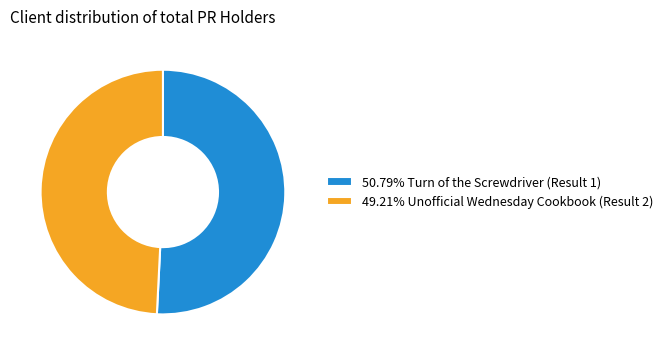

Approximately how many times larger is the value at 50.79% Turn of the Screwdriver (Result 1) compared to 49.21% Unofficial Wednesday Cookbook (Result 2)?

1.0